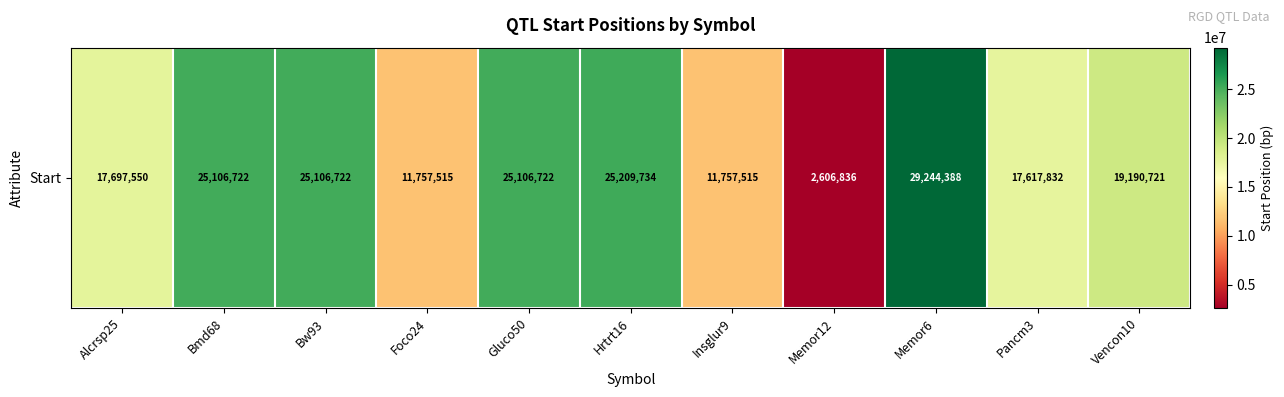

Count the number of categories in the chart.

11